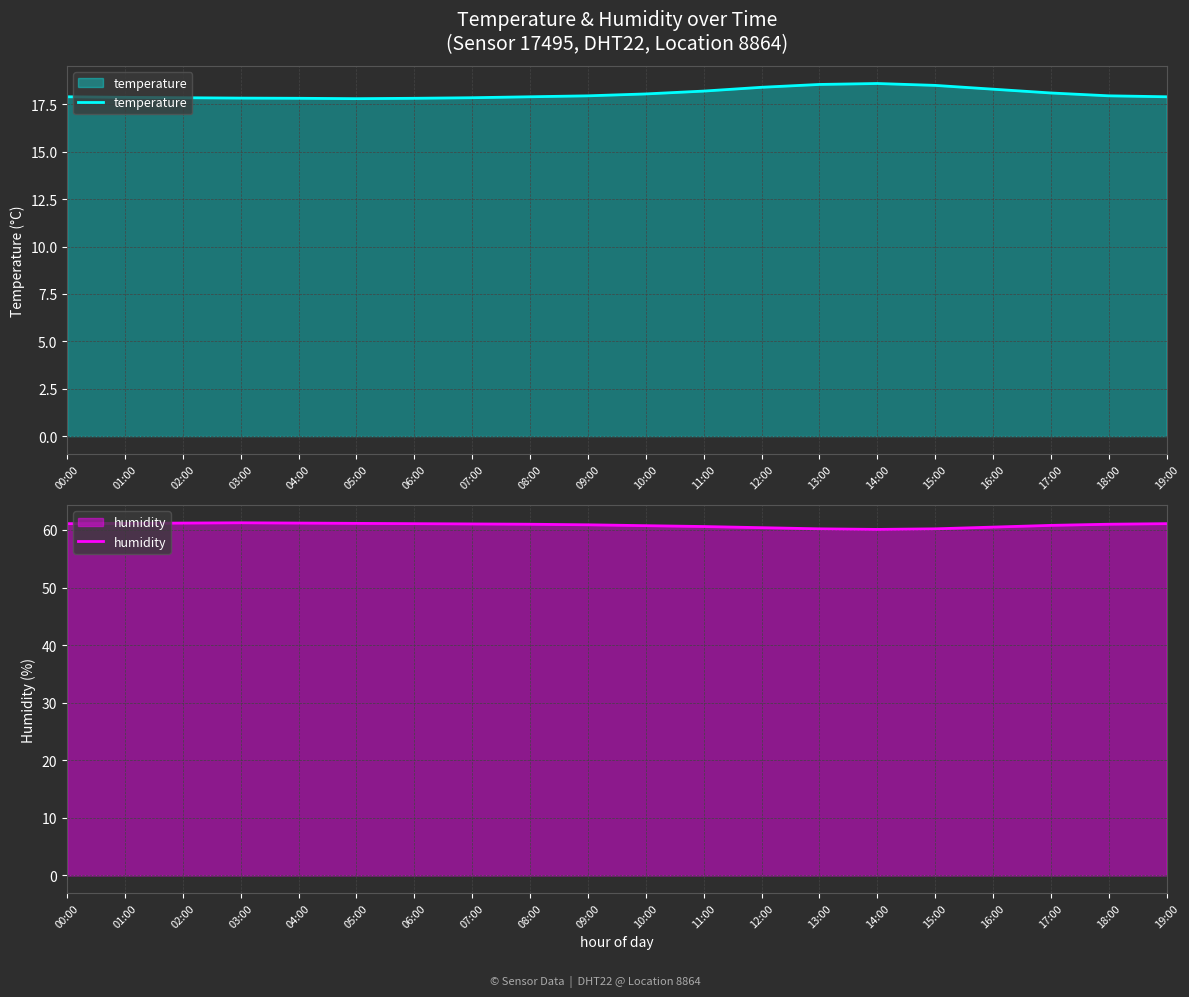

True or false: temperature has a value of 7.3 at 13:00.

False